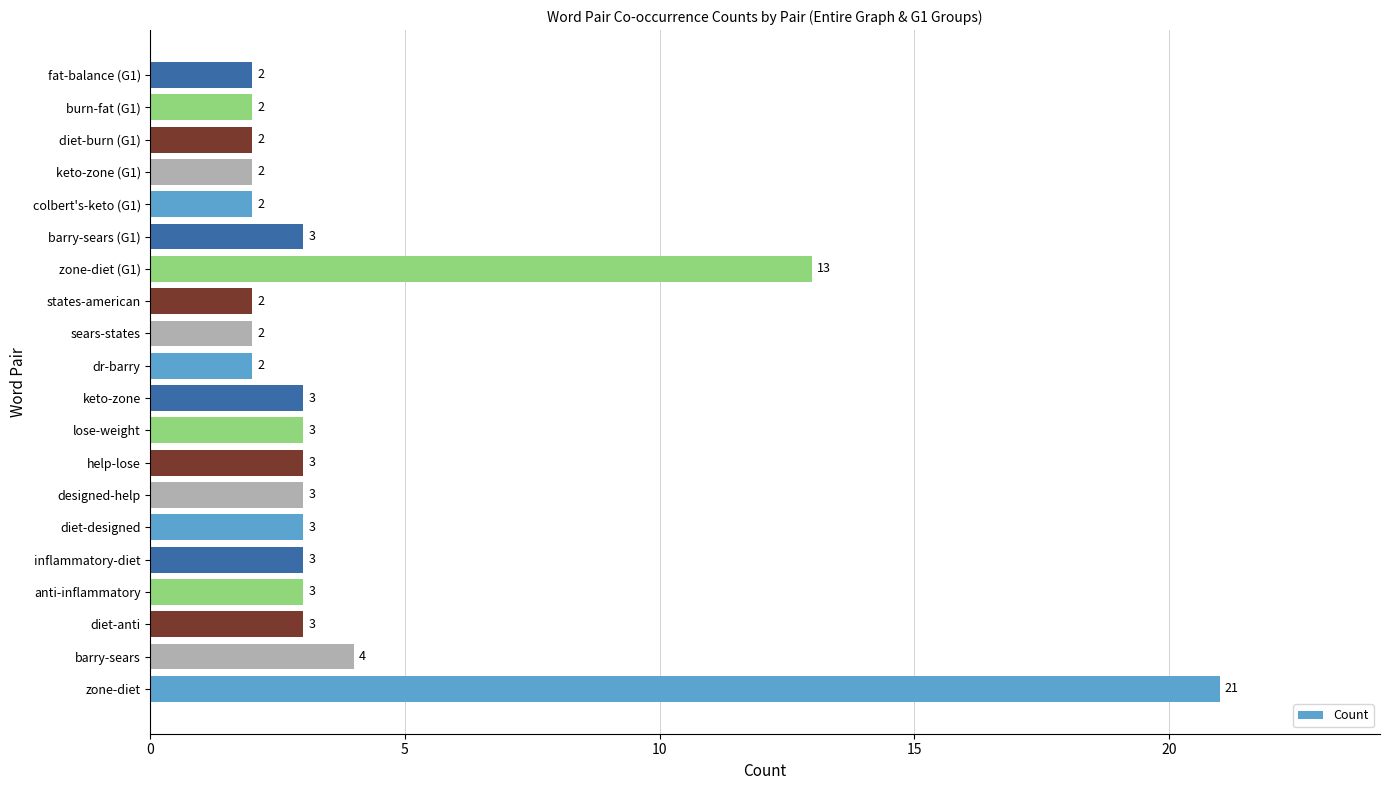

What is the sum of all values?

81